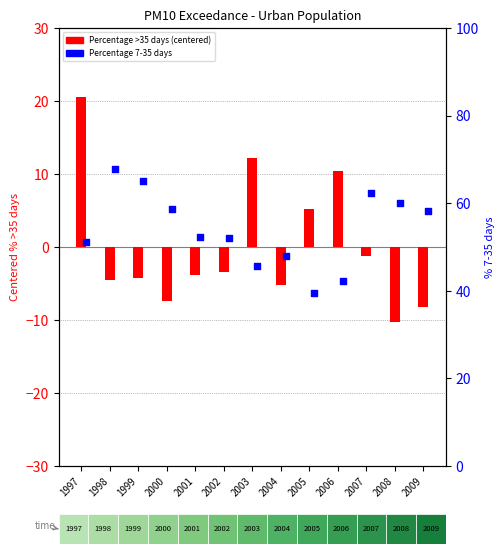

Which series reaches the minimum Y coordinate?

Percentage >35 days (centered)